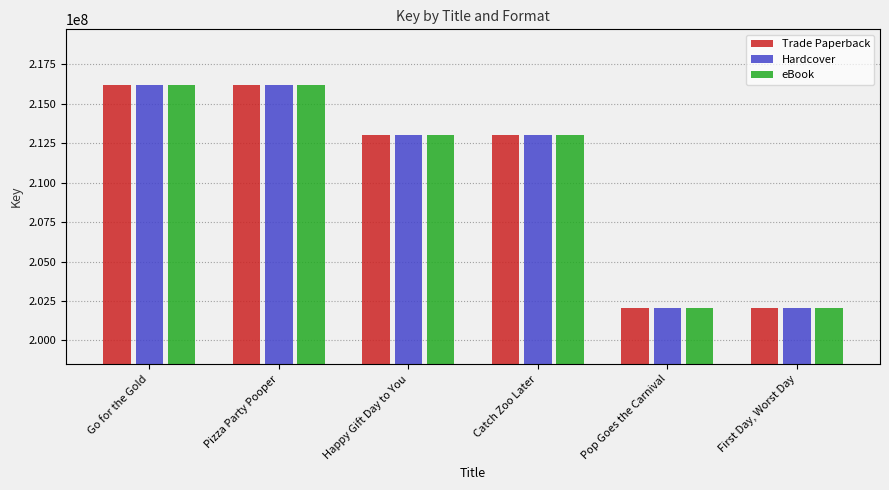

Where is Trade Paperback nearest to the value 209110410?

Catch Zoo Later